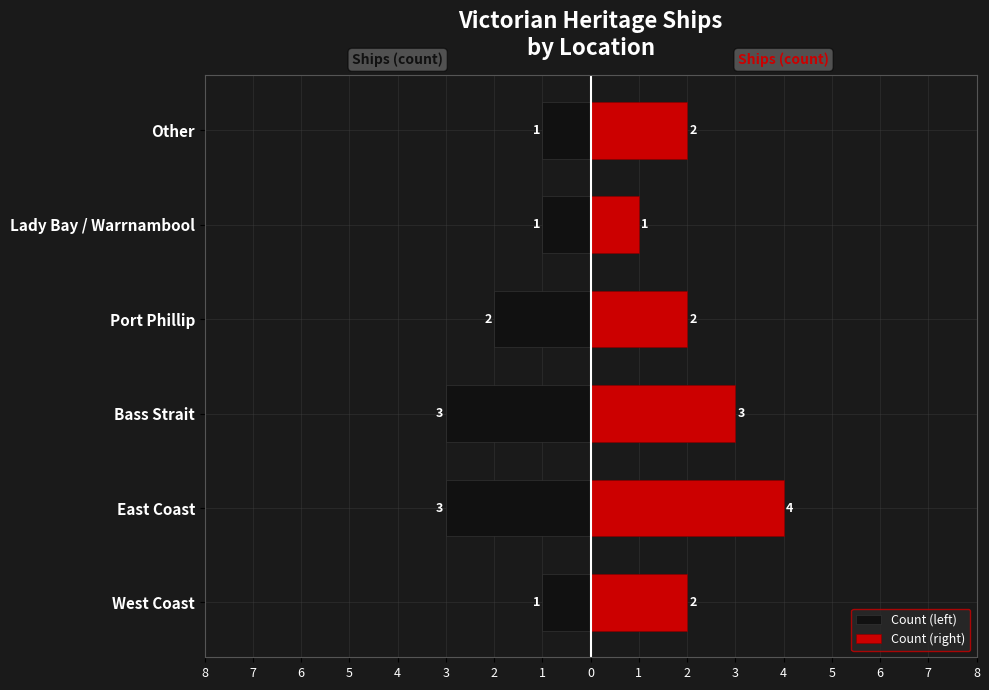

What are all the series names shown in the legend?

Count (left), Count (right)